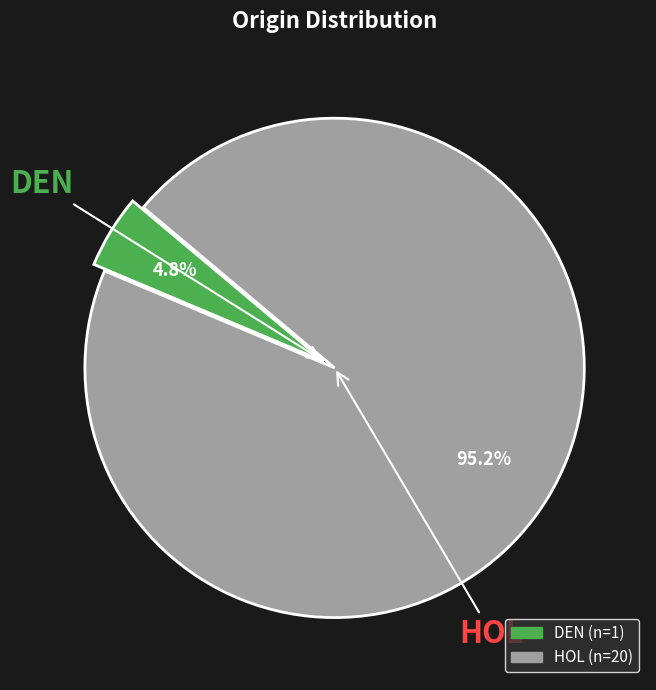

Rank the categories by value from lowest to highest.

DEN, HOL